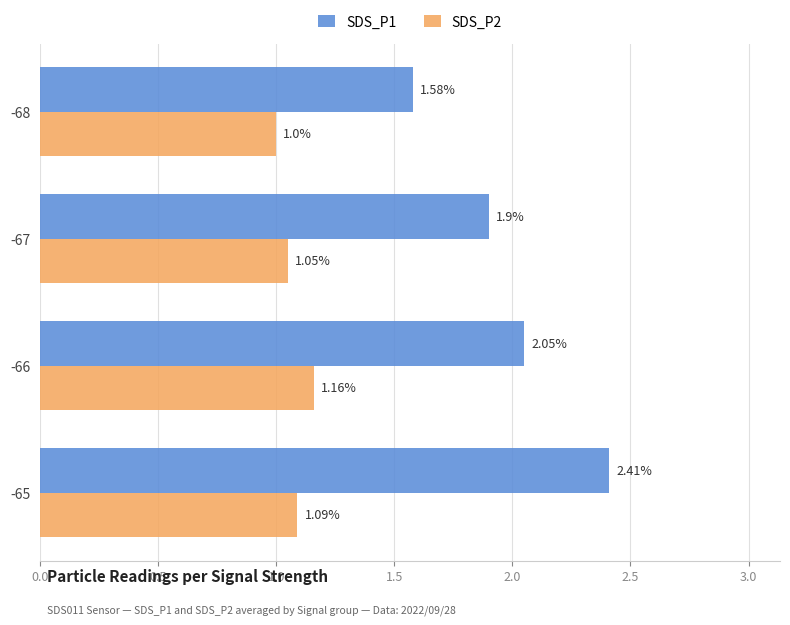

List the labels in order of SDS_P1 value, smallest first.

-68, -67, -66, -65